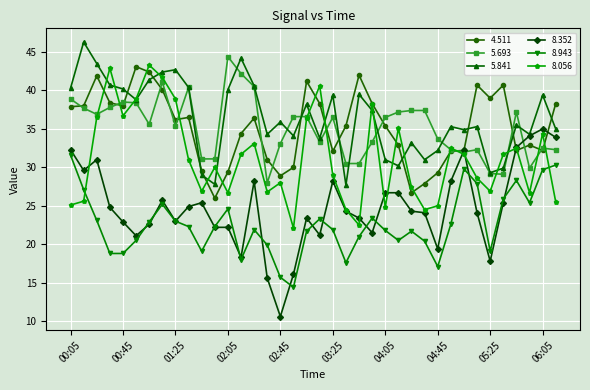

What is the value of the 5.693 point at the 8th from the left?

41.1